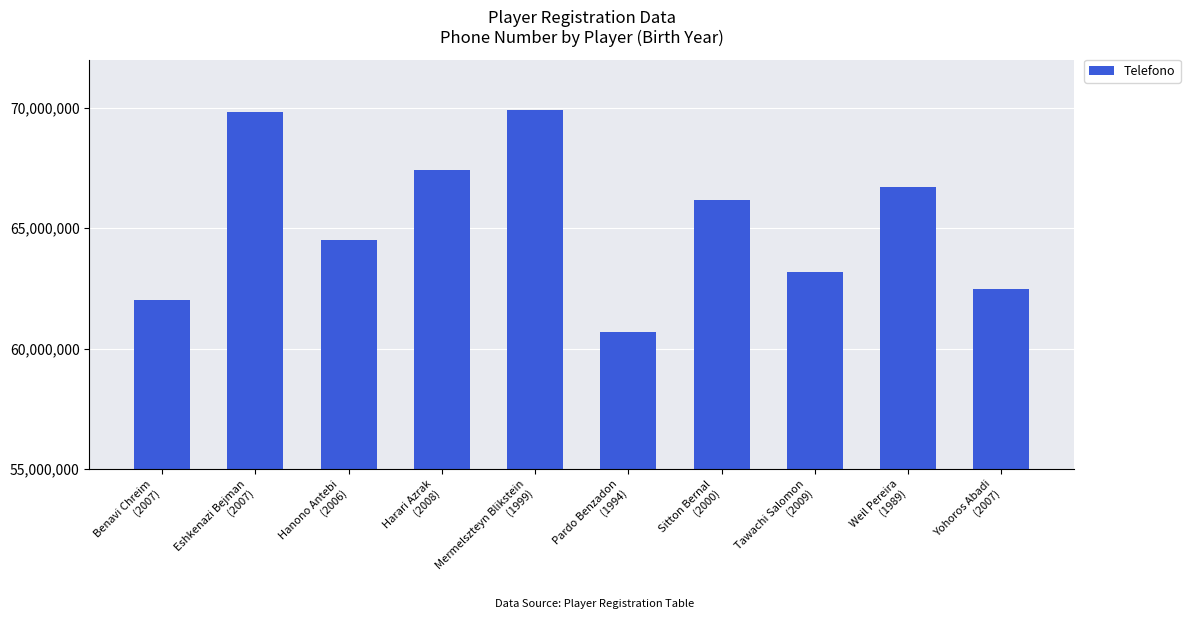

How many values are below 66154606?

5